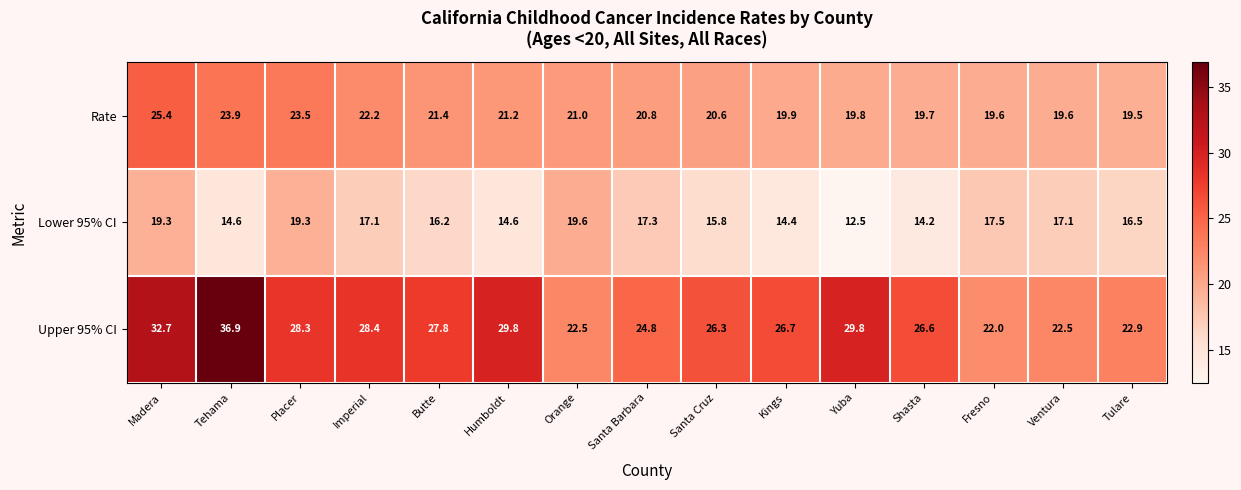

What is the difference between the maximum and minimum values in the Upper 95% CI series?

14.9